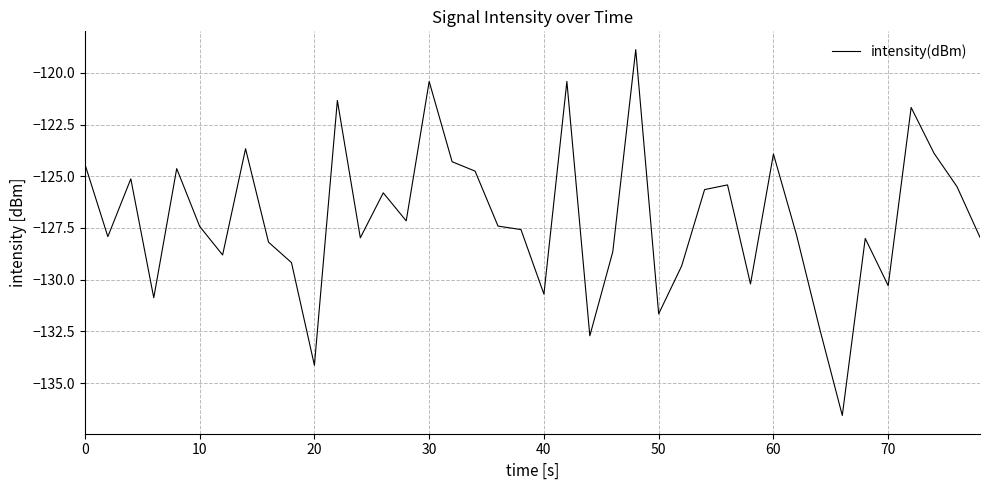

What is the difference between the maximum and minimum values?

17.7